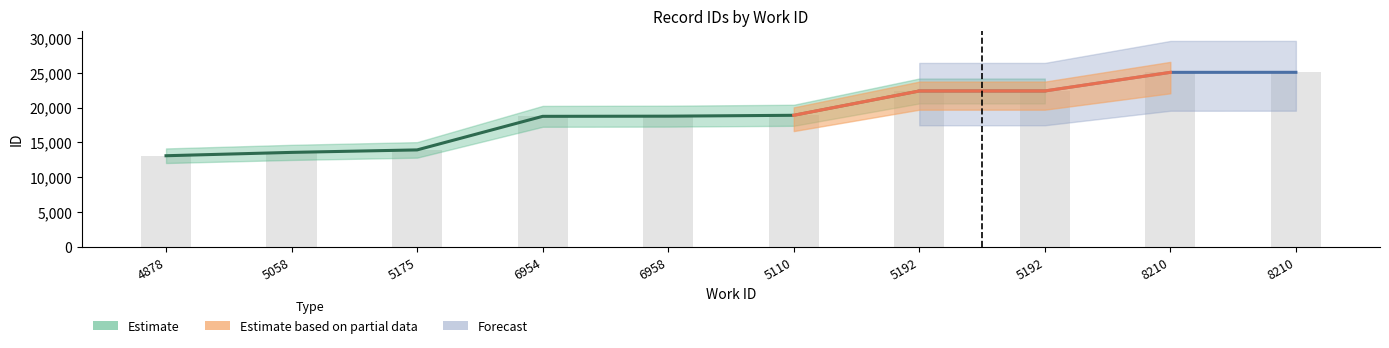

What is the label of the 7th bar from the left?

5192